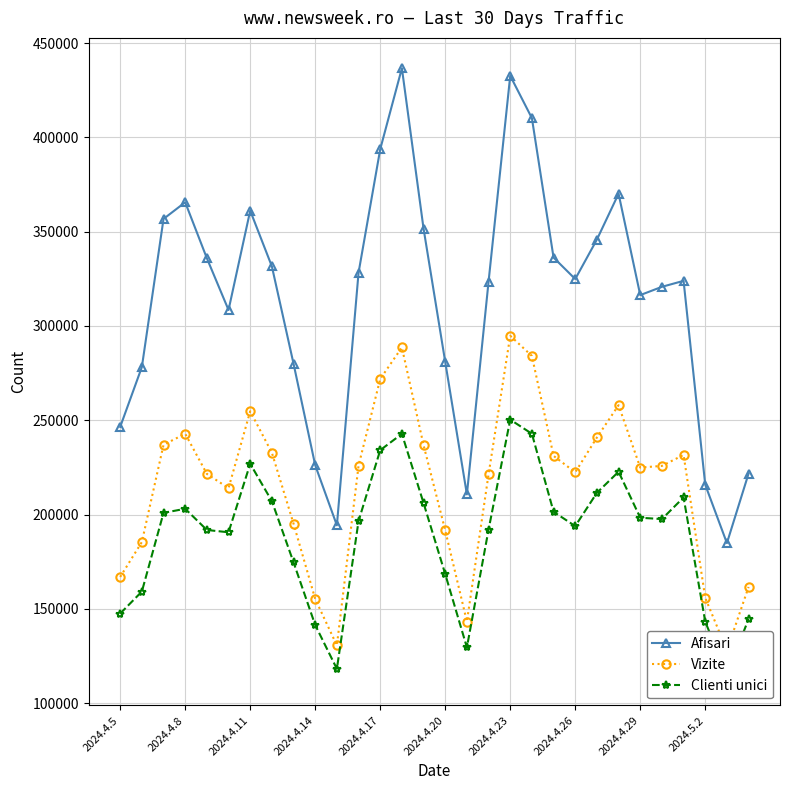

True or false: Vizite and Clienti unici cross at least once.

False